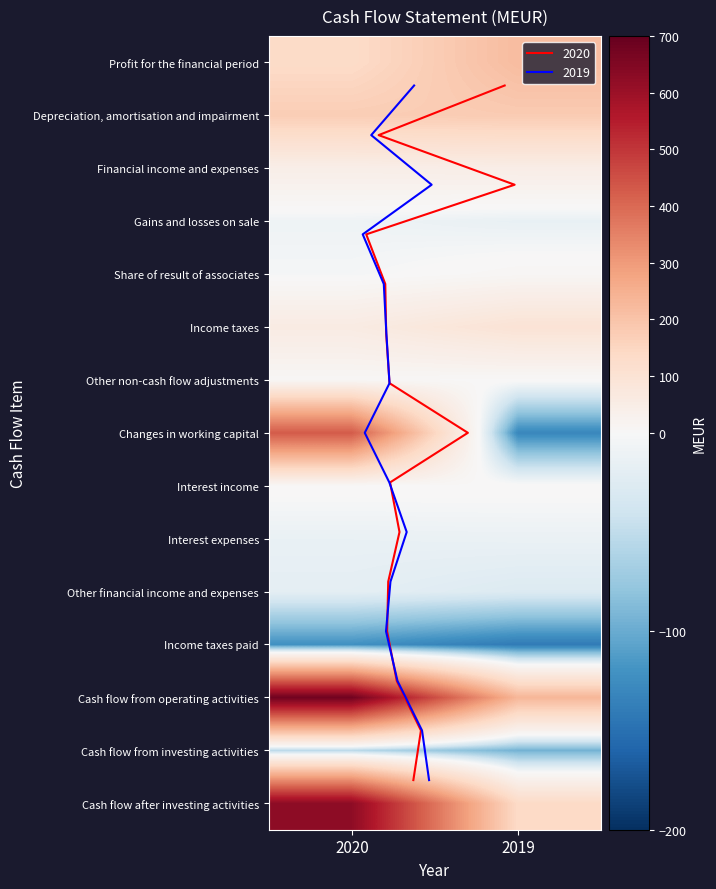

What is the total value across all series at 2020?

1933